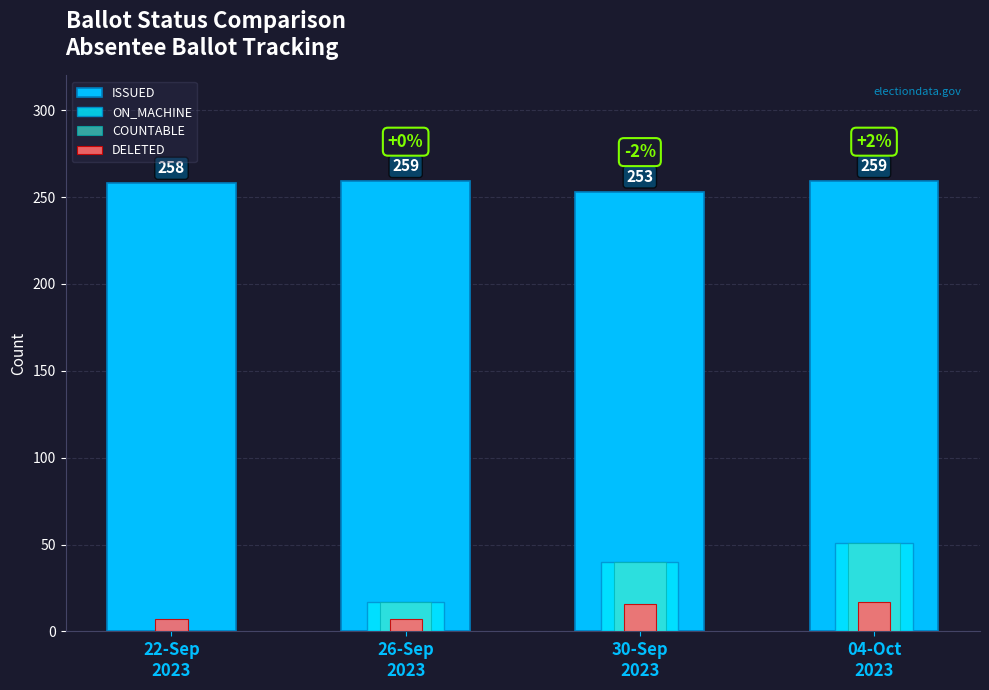

The value of ON_MACHINE at 04-Oct
2023 is 51. True or false?

True